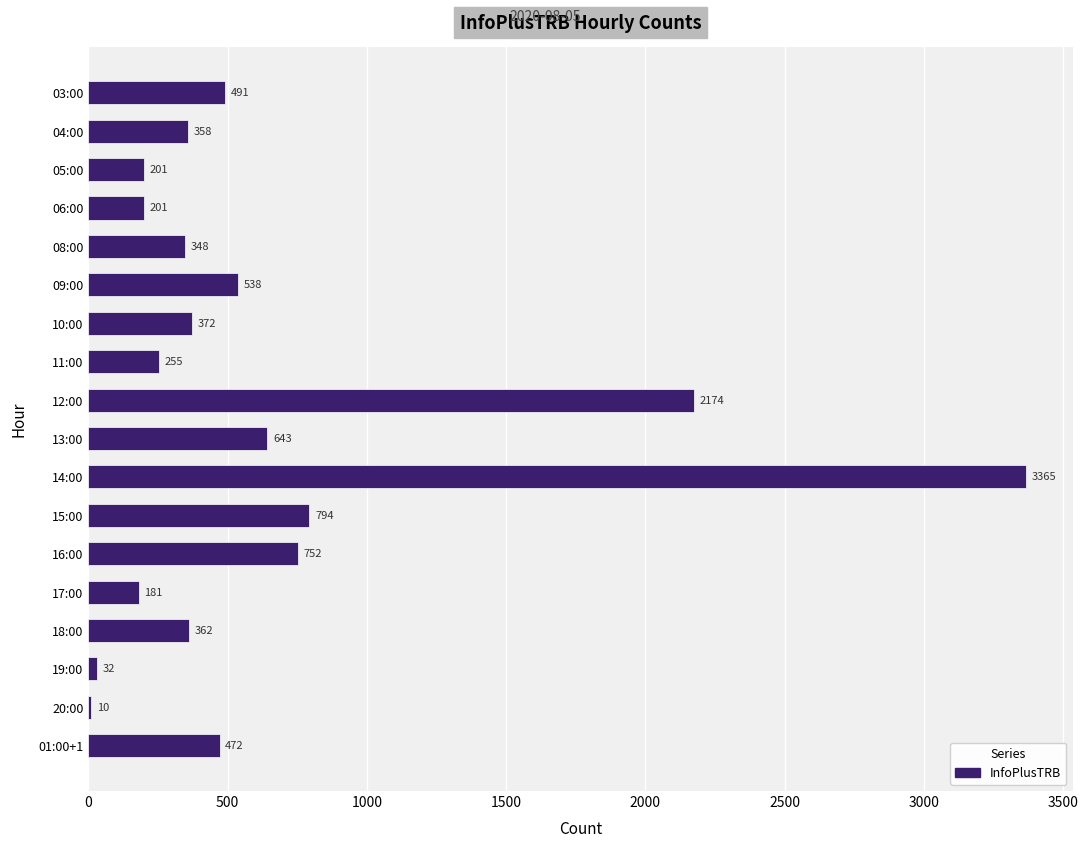

Reading top to bottom, extract all data points from this chart.

03:00=491	04:00=358	05:00=201	06:00=201	08:00=348	09:00=538	10:00=372	11:00=255	12:00=2174	13:00=643	14:00=3365	15:00=794	16:00=752	17:00=181	18:00=362	19:00=32	20:00=10	01:00+1=472